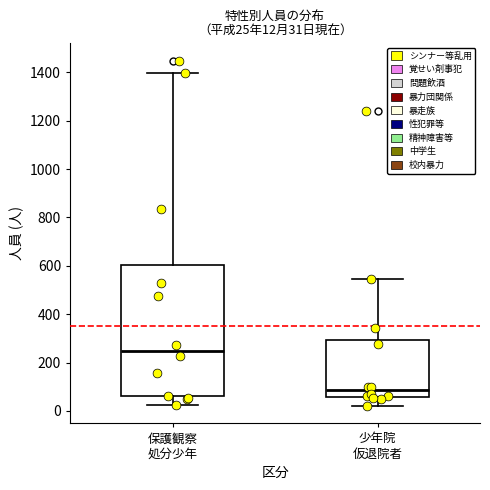

Which box's median line is the lowest?

少年院 仮退院者